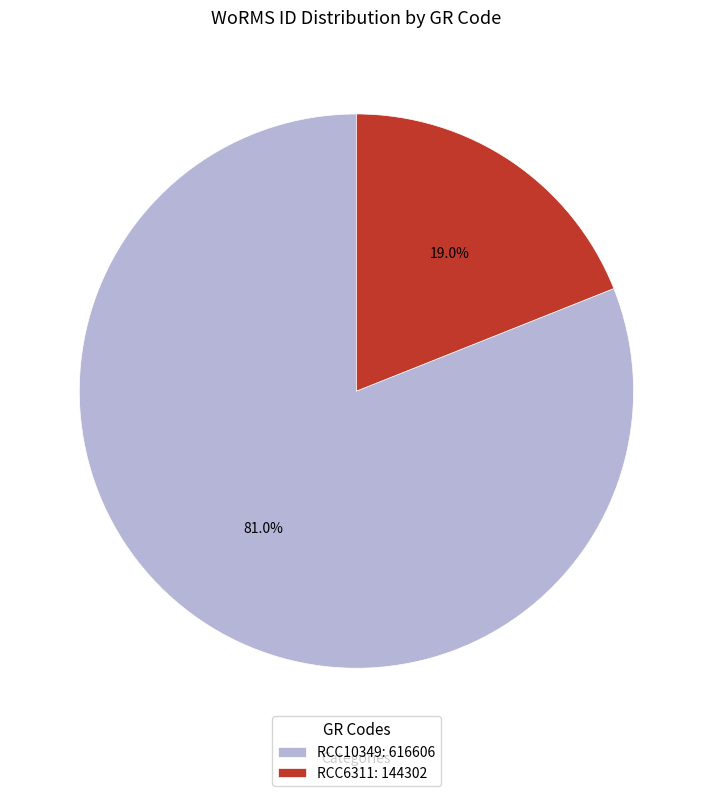

Rank the categories by value from highest to lowest.

RCC10349, RCC6311